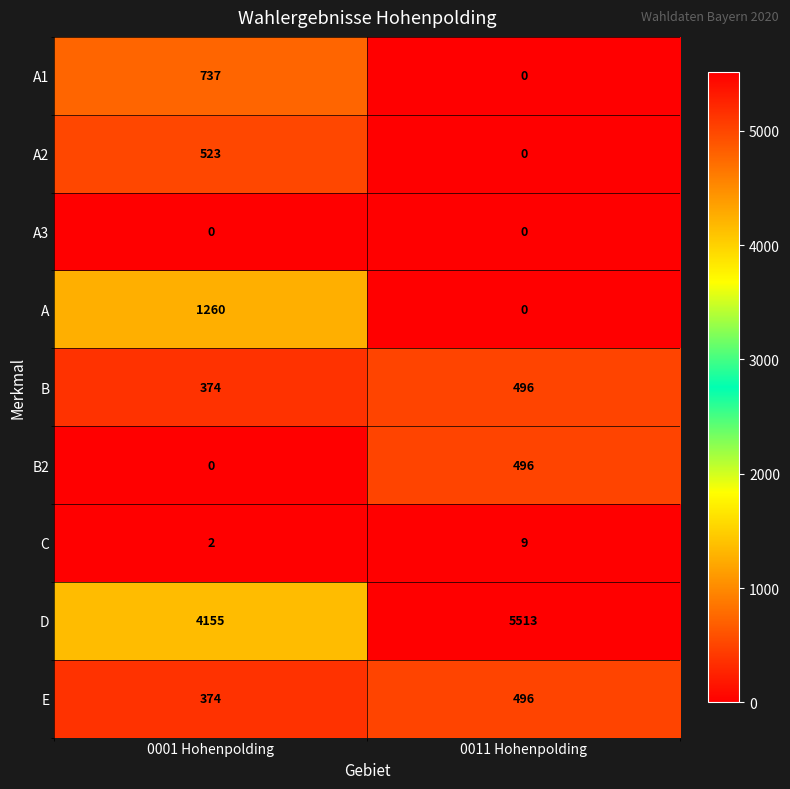

How many series are shown in this chart?

9